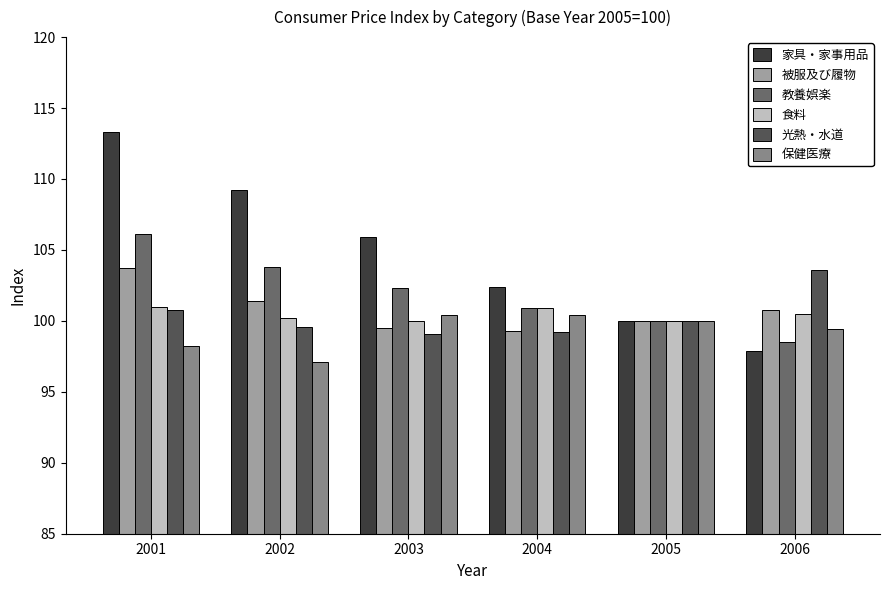

Does the chart contain any negative values?

No